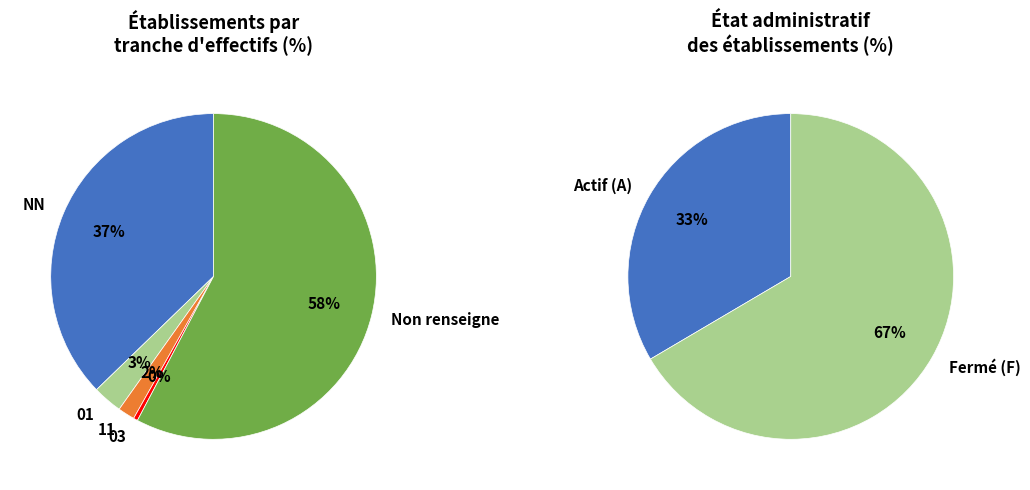

What is the total percentage of NN and 11?

38.9%